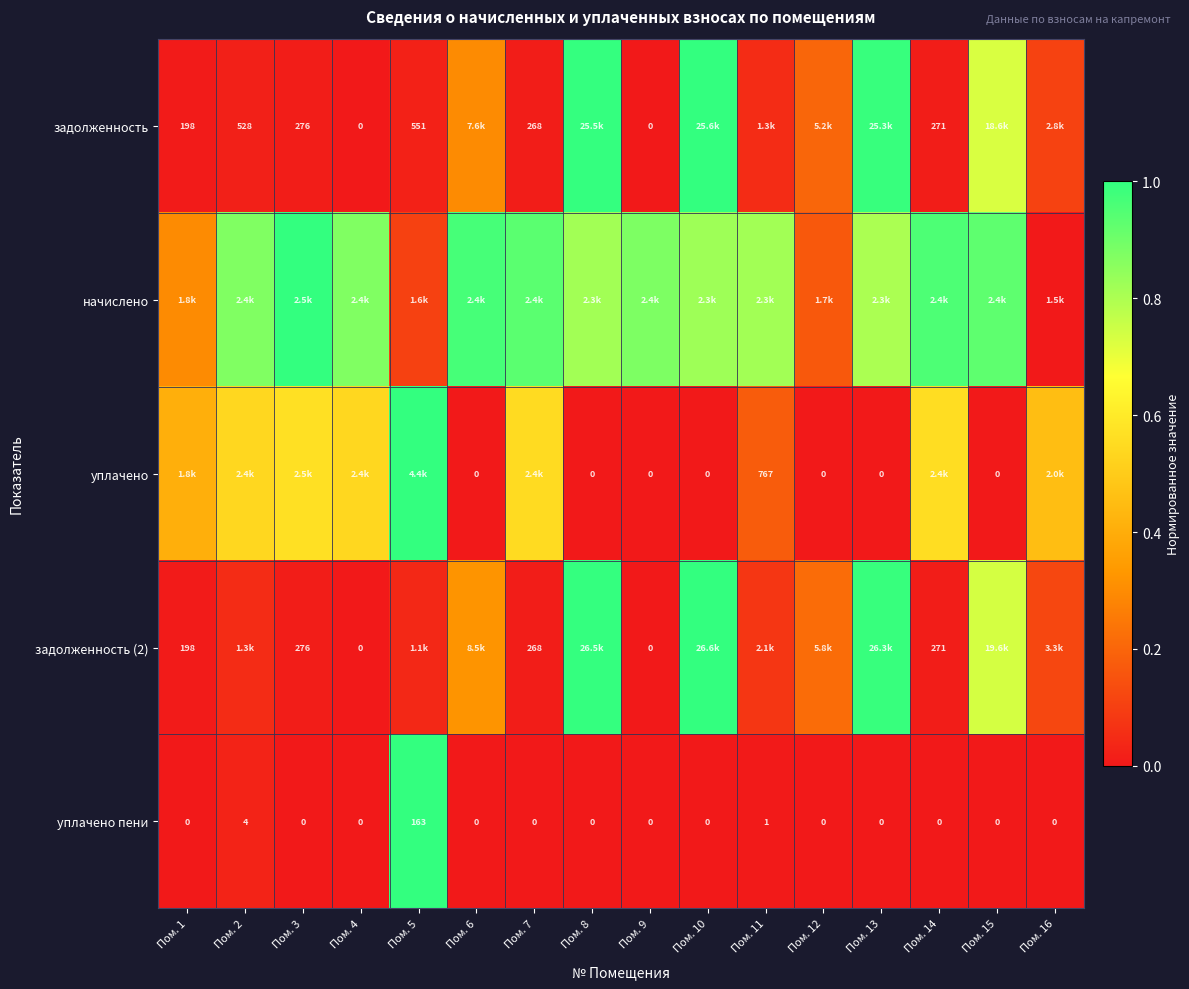

The задолженность series shows 0.0 at Пом. 7. True or false?

False